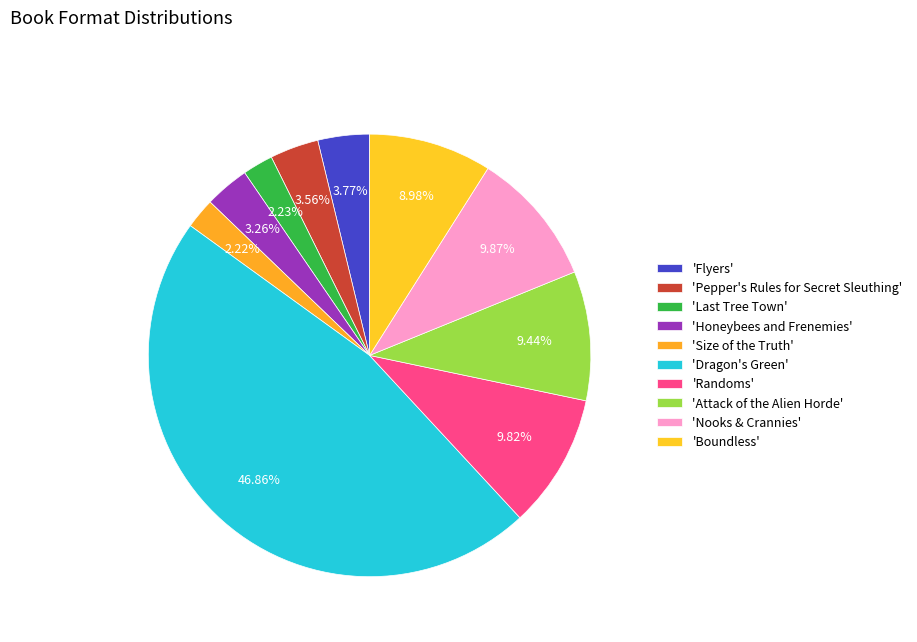

Count the number of slices in the pie.

10